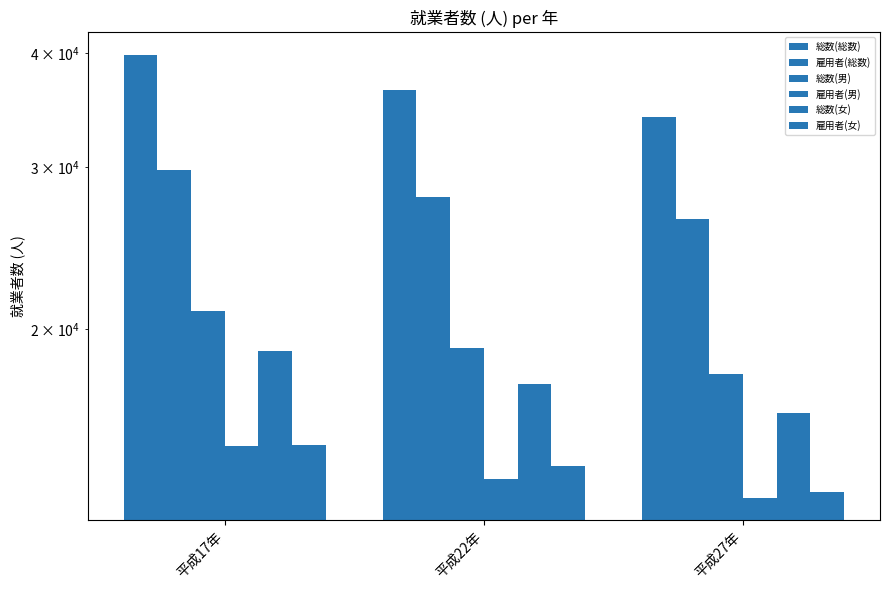

Where does the 雇用者(男) series first go above 13711?

平成17年